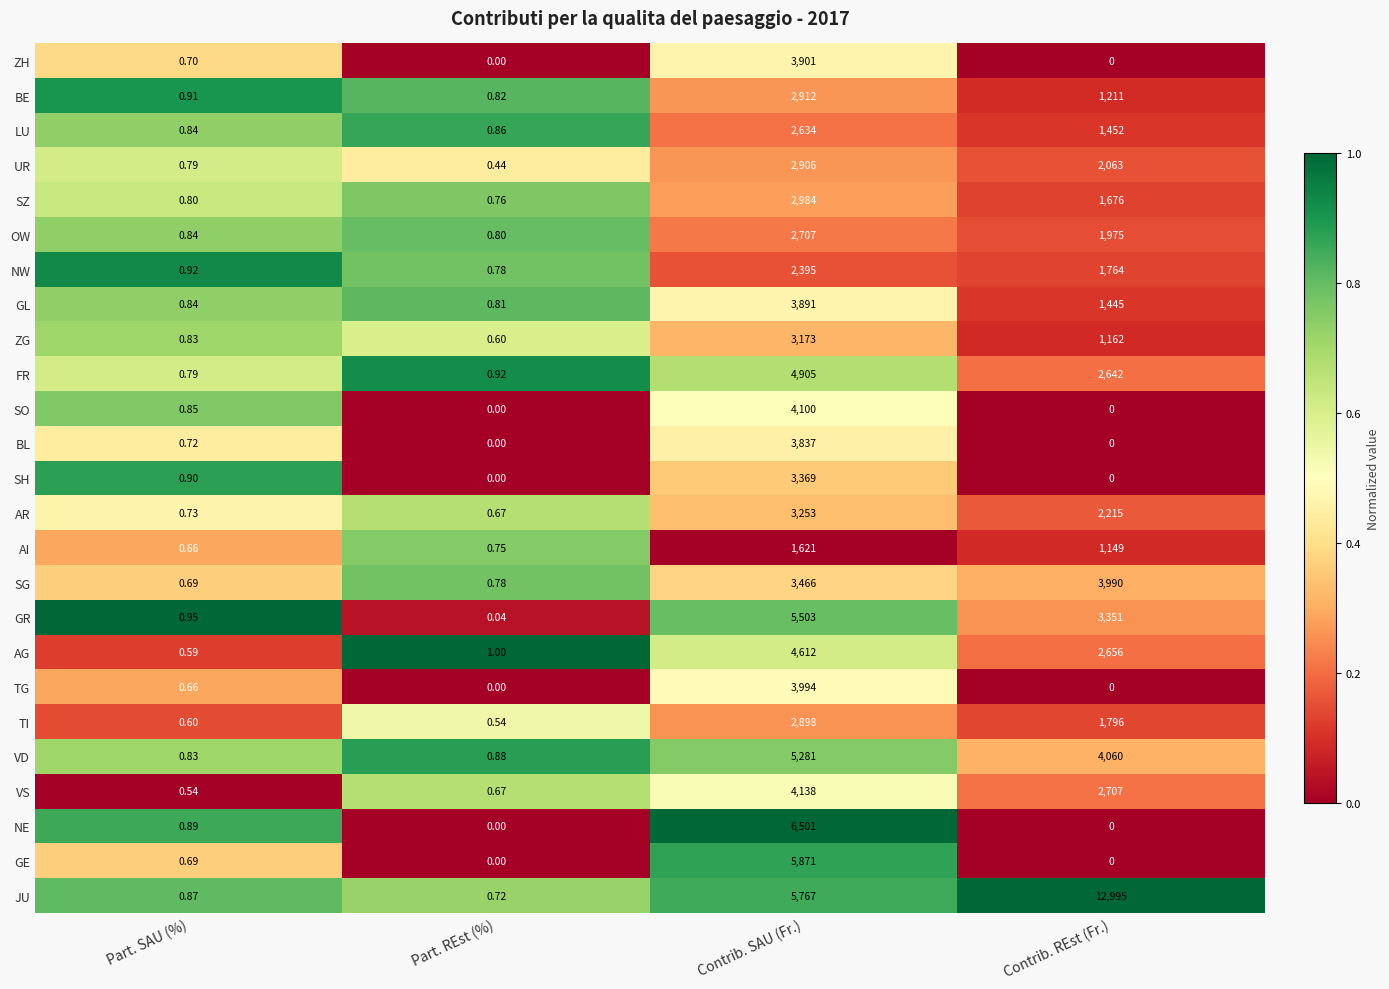

Which series has the widest spread of values?

JU